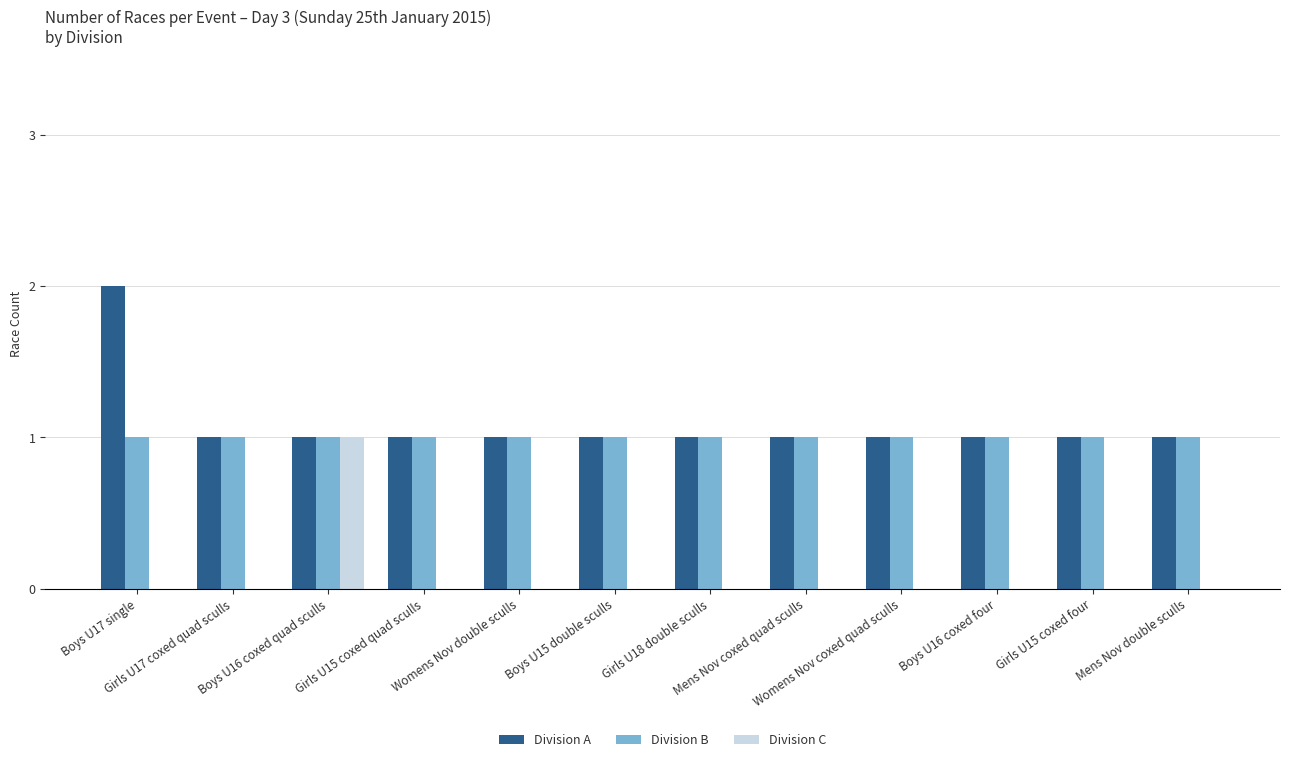

The value of Division A at Womens Nov coxed quad sculls is 0. True or false?

False